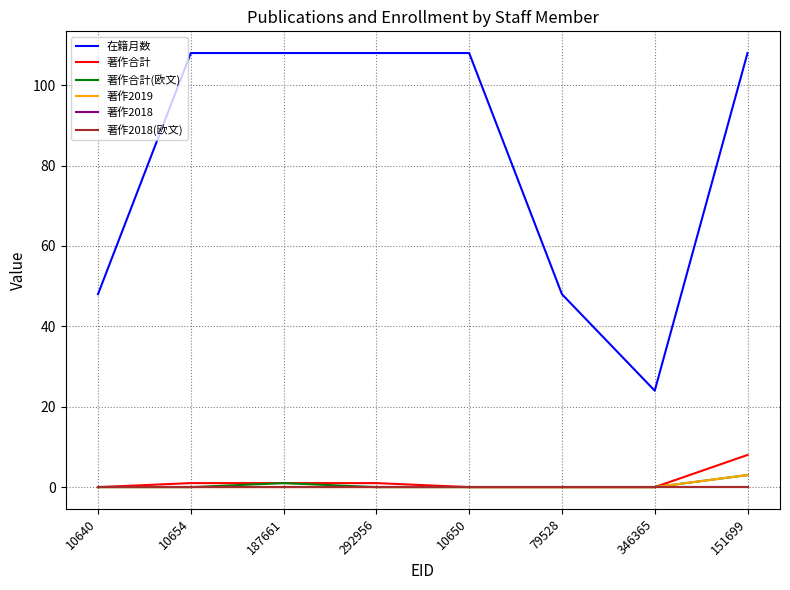

True or false: 著作2018 and 著作合計(欧文) cross at least once.

False